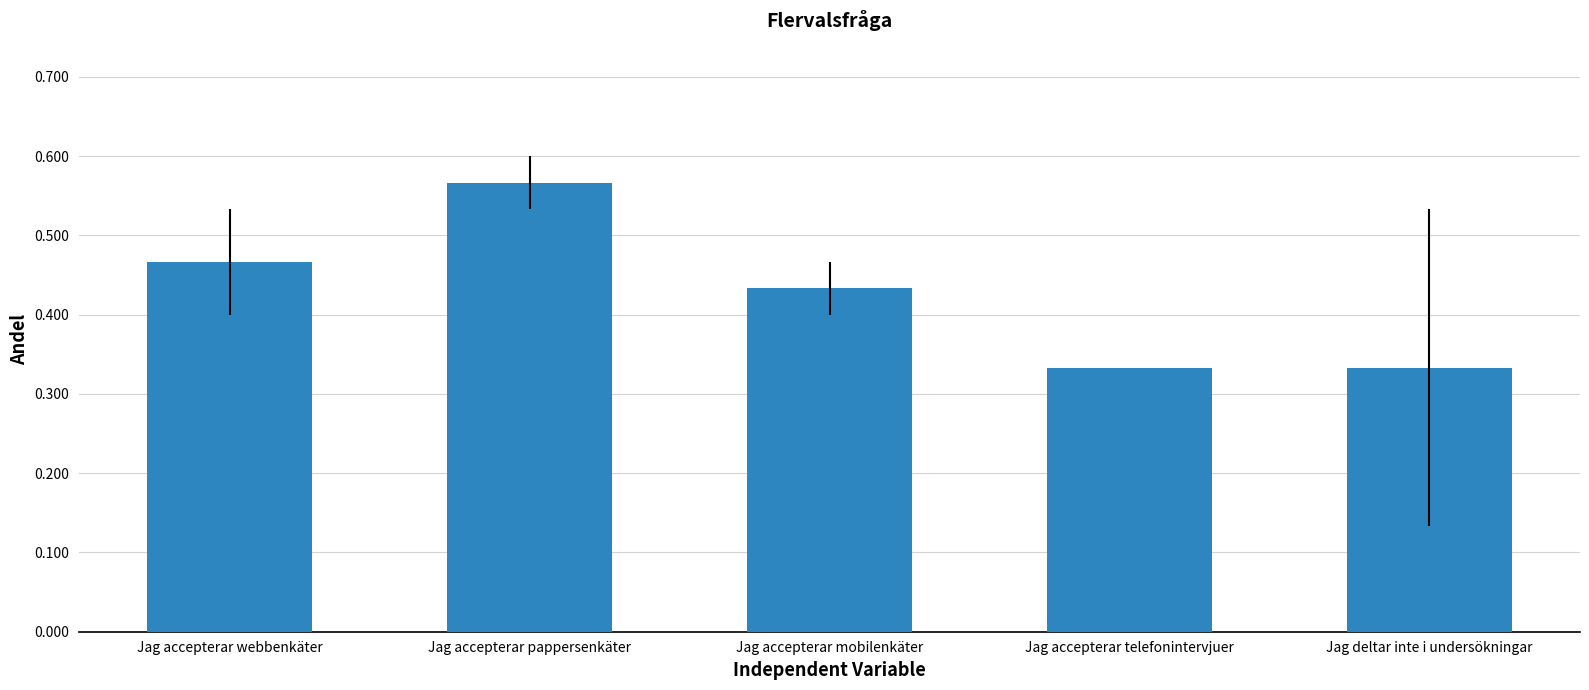

The value at Jag deltar inte i undersökningar is 0.1. True or false?

False